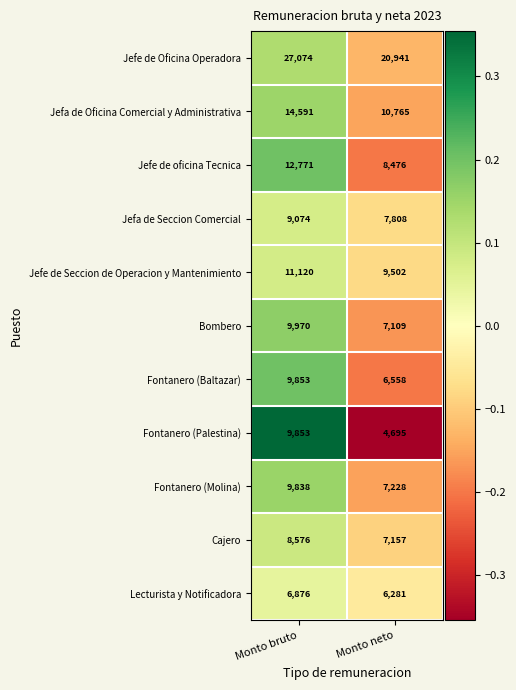

Rank the series at Monto neto from lowest to highest value.

Fontanero (Palestina), Lecturista y Notificadora, Fontanero (Baltazar), Bombero, Cajero, Fontanero (Molina), Jefa de Seccion Comercial, Jefe de oficina Tecnica, Jefe de Seccion de Operacion y Mantenimiento, Jefa de Oficina Comercial y Administrativa, Jefe de Oficina Operadora